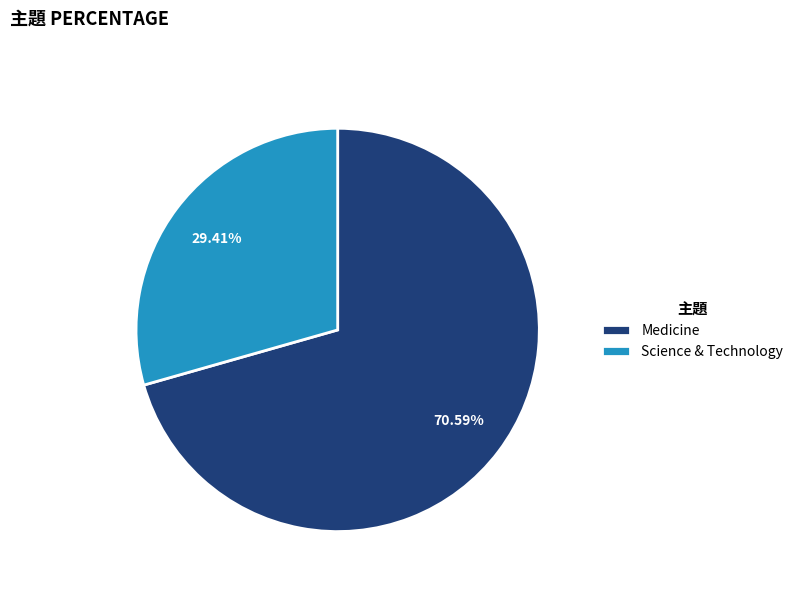

Do Medicine and Science & Technology together represent more than half of the pie?

Yes